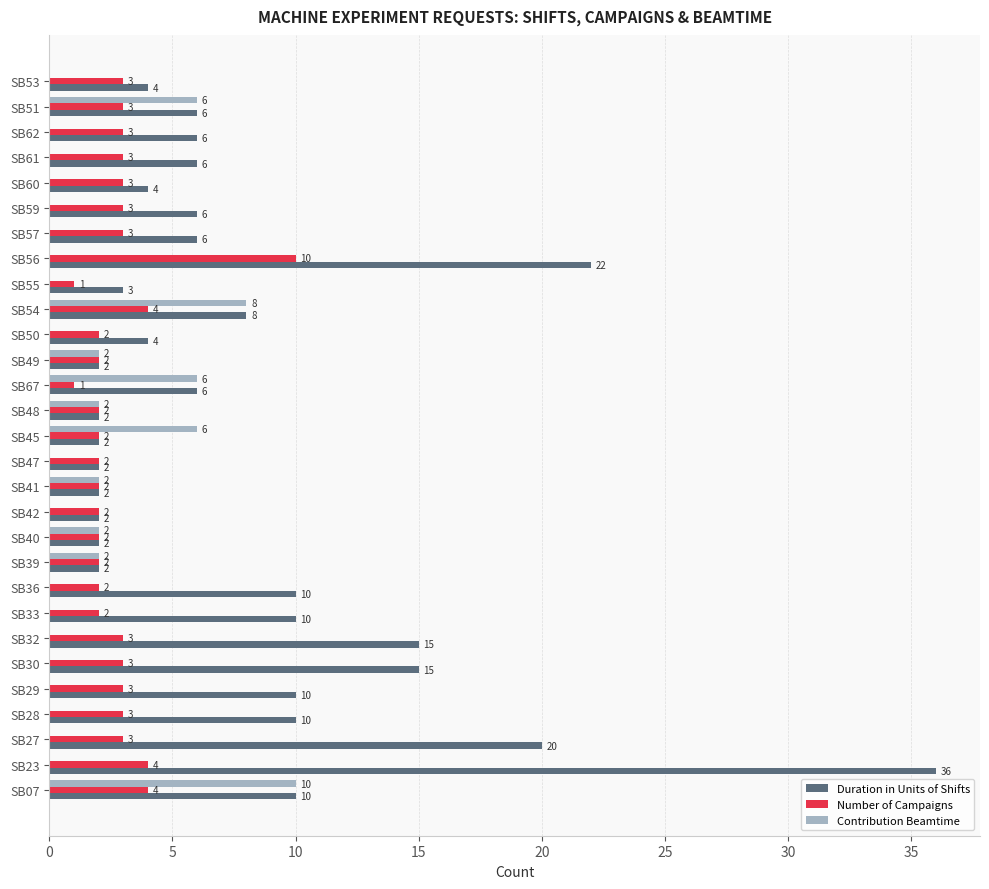

What value does the Contribution Beamtime series have at SB07?

10